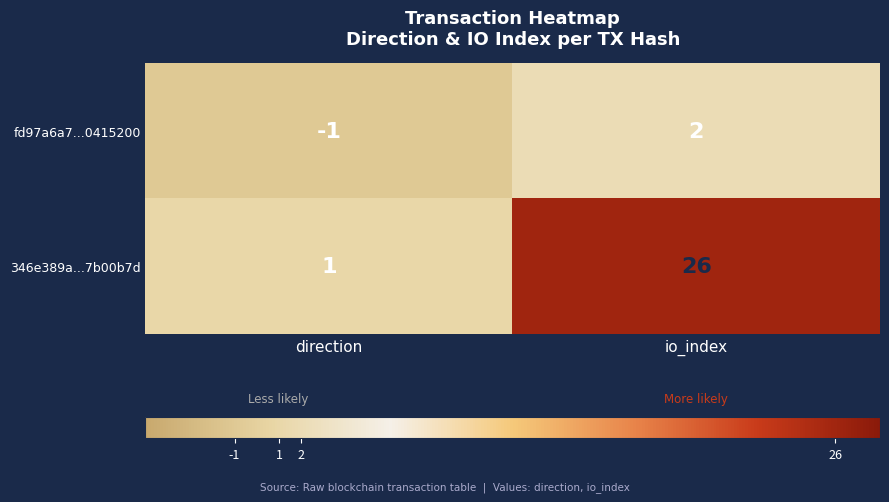

Reading right to left, transcribe all the data shown in this chart.

fd97a6a7...0415200: io_index=2	direction=-1
346e389a...7b00b7d: io_index=26	direction=1